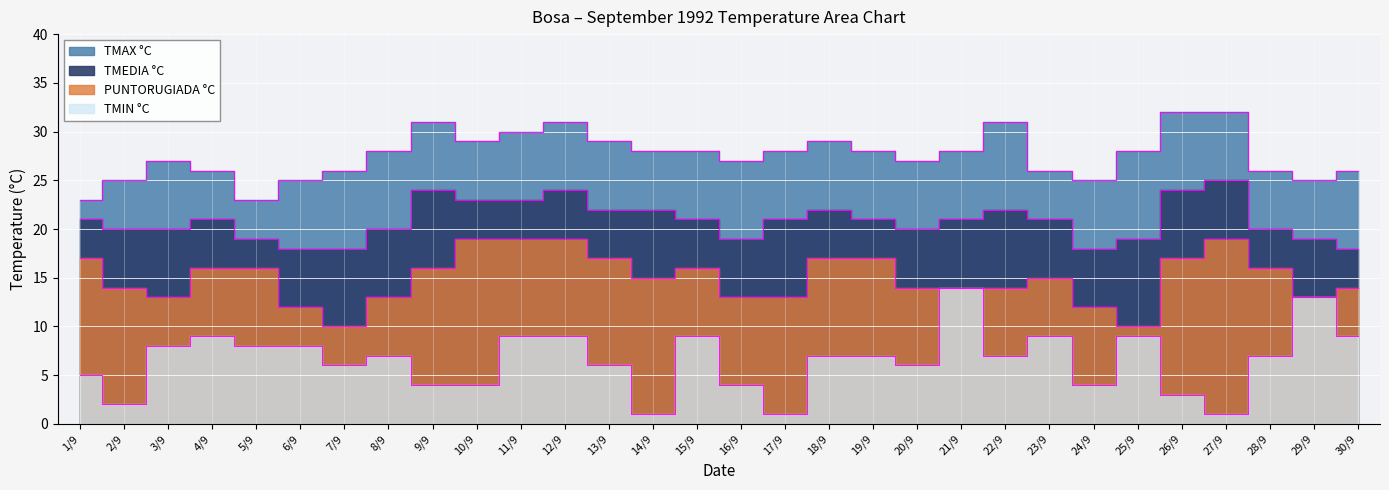

Reading left to right, what are all the values shown in this chart?

TMAX °C: 23	25	27	26	23	25	26	28	31	29	30	31	29	28	28	27	28	29	28	27	28	31	26	25	28	32	32	26	25	26
TMEDIA °C: 21	20	20	21	19	18	18	20	24	23	23	24	22	22	21	19	21	22	21	20	21	22	21	18	19	24	25	20	19	18
PUNTORUGIADA °C: 17	14	13	16	16	12	10	13	16	19	19	19	17	15	16	13	13	17	17	14	14	14	15	12	10	17	19	16	13	14
TMIN °C: 5	2	8	9	8	8	6	7	4	4	9	9	6	1	9	4	1	7	7	6	14	7	9	4	9	3	1	7	13	9